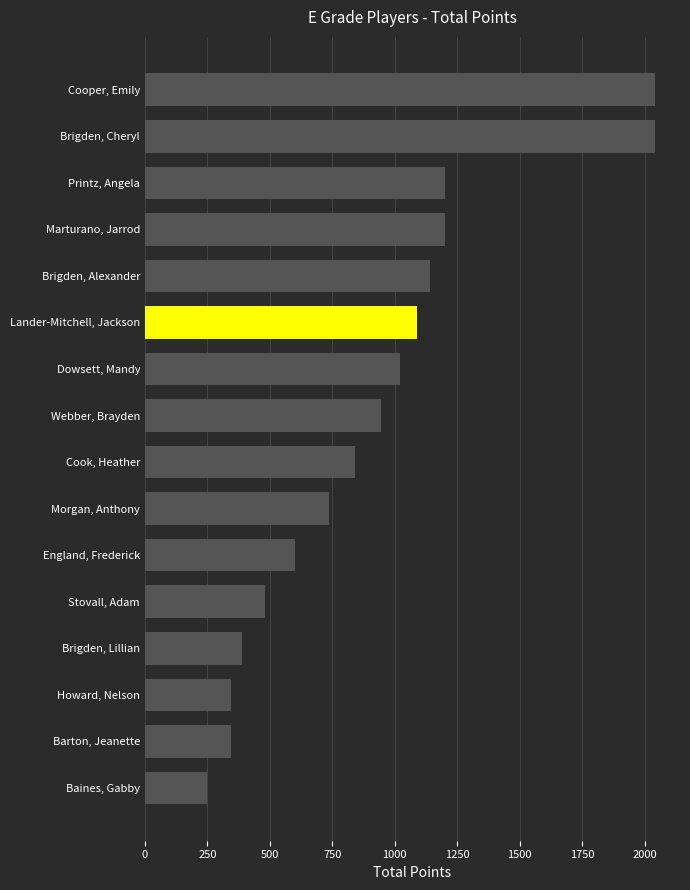

What is the difference between the second highest and second lowest values?

1695